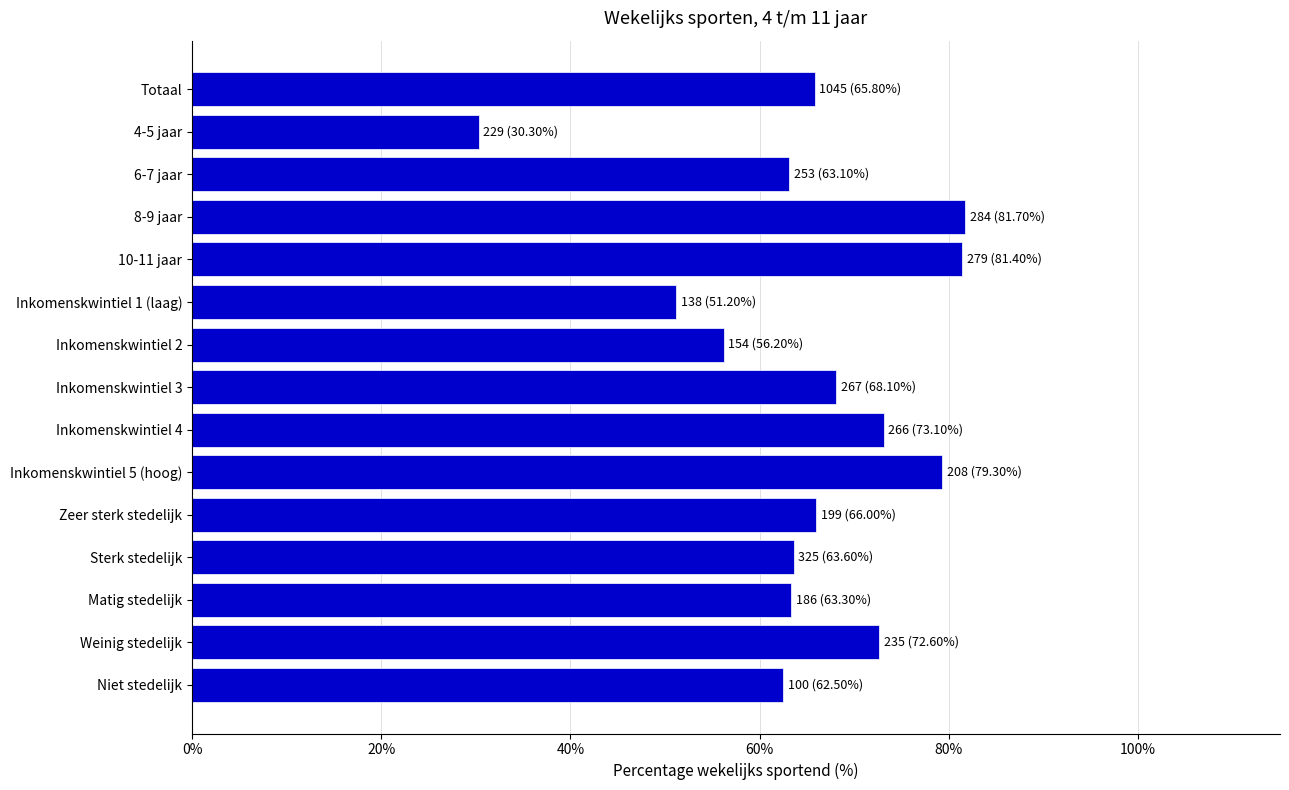

Is it true that the value at Inkomenskwintiel 4 is 73.1?

True